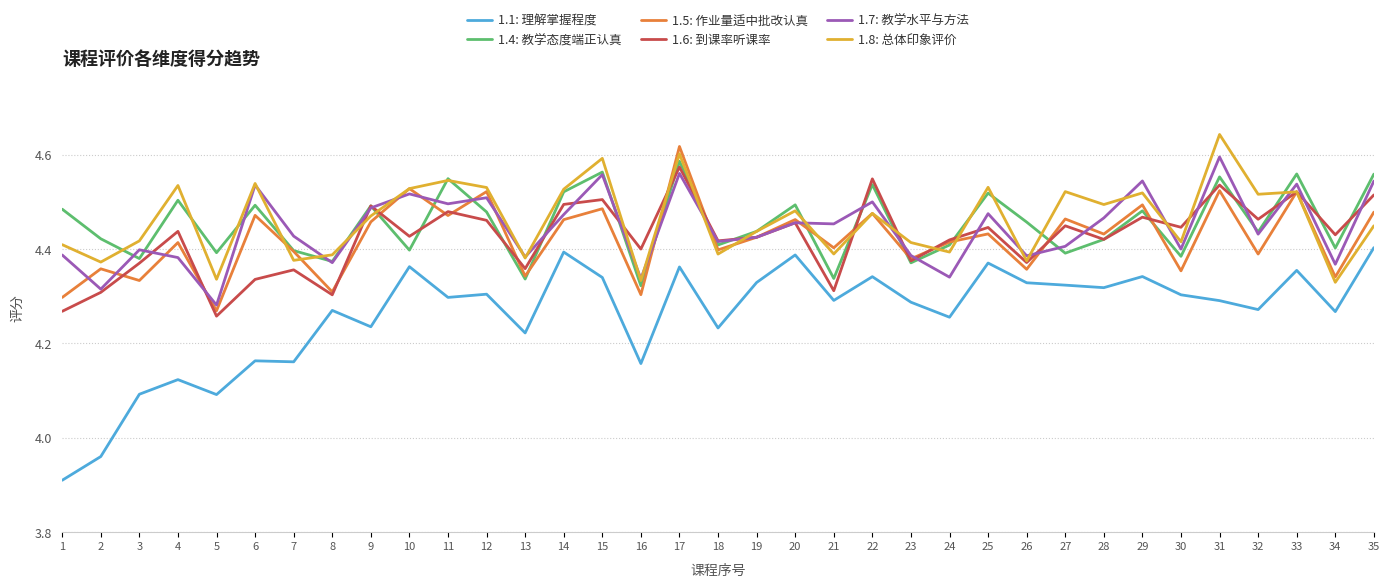

At how many categories does at least one series exceed 4?

35